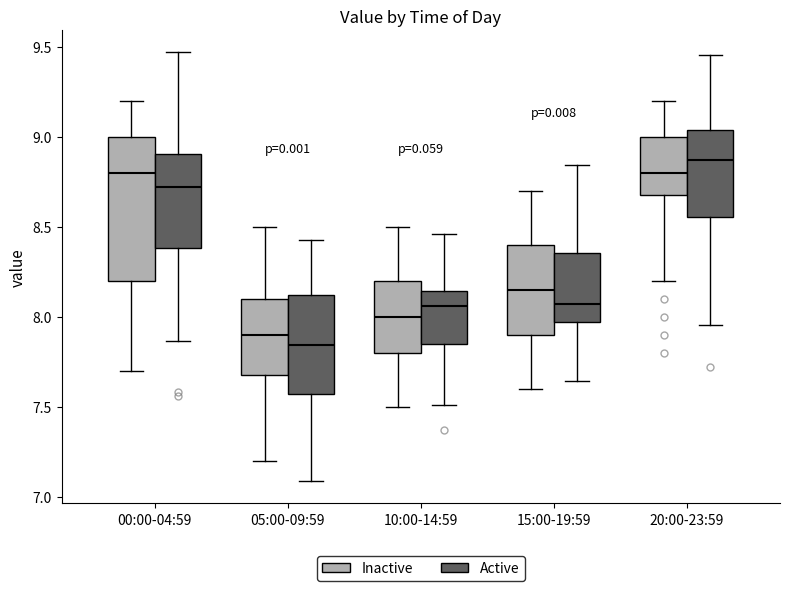

Reading left to right, transcribe this box plot: for each box, give where its median line is, the range the box spans, and where its two whiskers end, as read against the y-axis. The values are not printed on the chart, so give them approximately, as read against the axis.

00:00-04:59 (Inactive): median 8.80, box 8.20 to 9.00, whiskers 7.70 to 9.20
00:00-04:59 (Active): median 8.70, box 8.40 to 8.90, whiskers 7.85 to 9.45
05:00-09:59 (Inactive): median 7.90, box 7.70 to 8.10, whiskers 7.20 to 8.50
05:00-09:59 (Active): median 7.85, box 7.55 to 8.10, whiskers 7.10 to 8.40
10:00-14:59 (Inactive): median 8.00, box 7.80 to 8.20, whiskers 7.50 to 8.50
10:00-14:59 (Active): median 8.05, box 7.85 to 8.15, whiskers 7.50 to 8.45
15:00-19:59 (Inactive): median 8.15, box 7.90 to 8.40, whiskers 7.60 to 8.70
15:00-19:59 (Active): median 8.05, box 7.95 to 8.35, whiskers 7.65 to 8.85
20:00-23:59 (Inactive): median 8.80, box 8.70 to 9.00, whiskers 8.20 to 9.20
20:00-23:59 (Active): median 8.85, box 8.55 to 9.05, whiskers 7.95 to 9.45